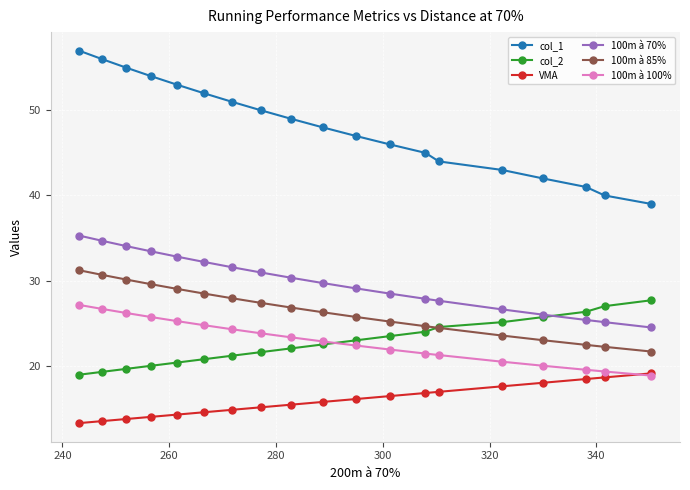

What is the value of the col_2 point at the 10th from the left?

22.5